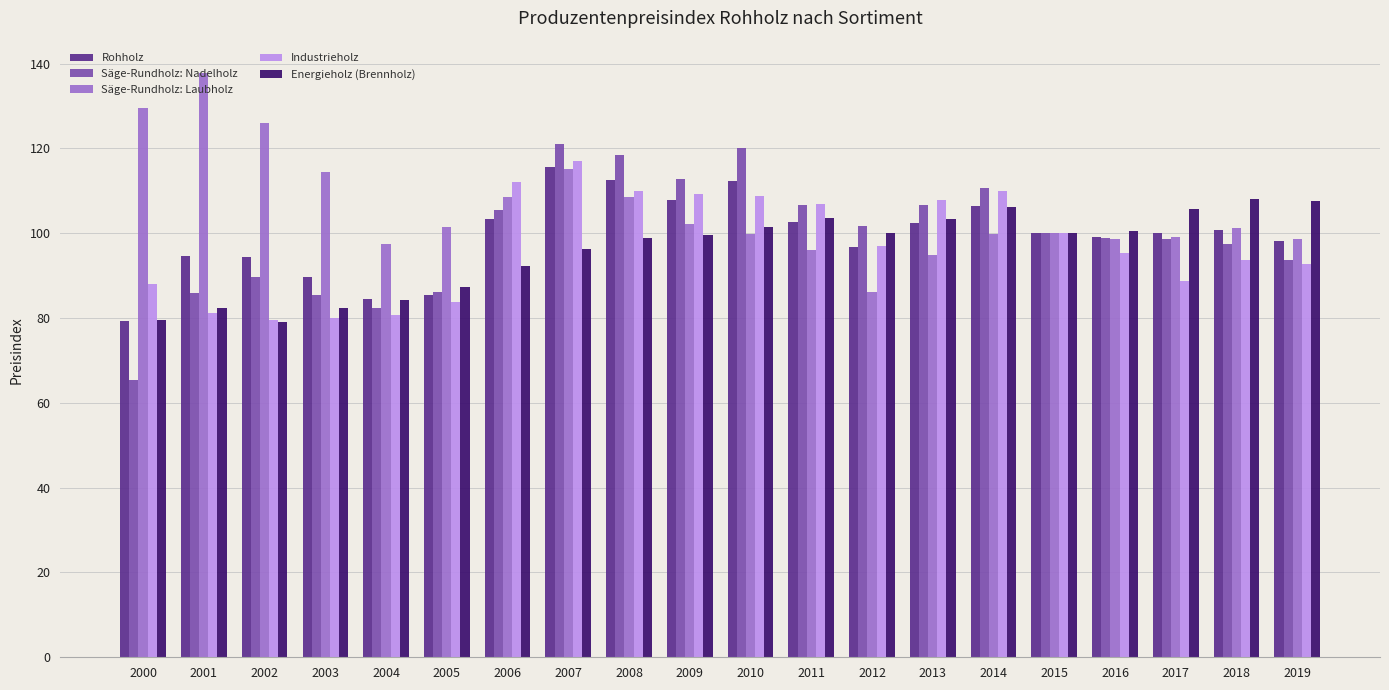

What value does the Säge-Rundholz: Laubholz series have at 2016?

98.6